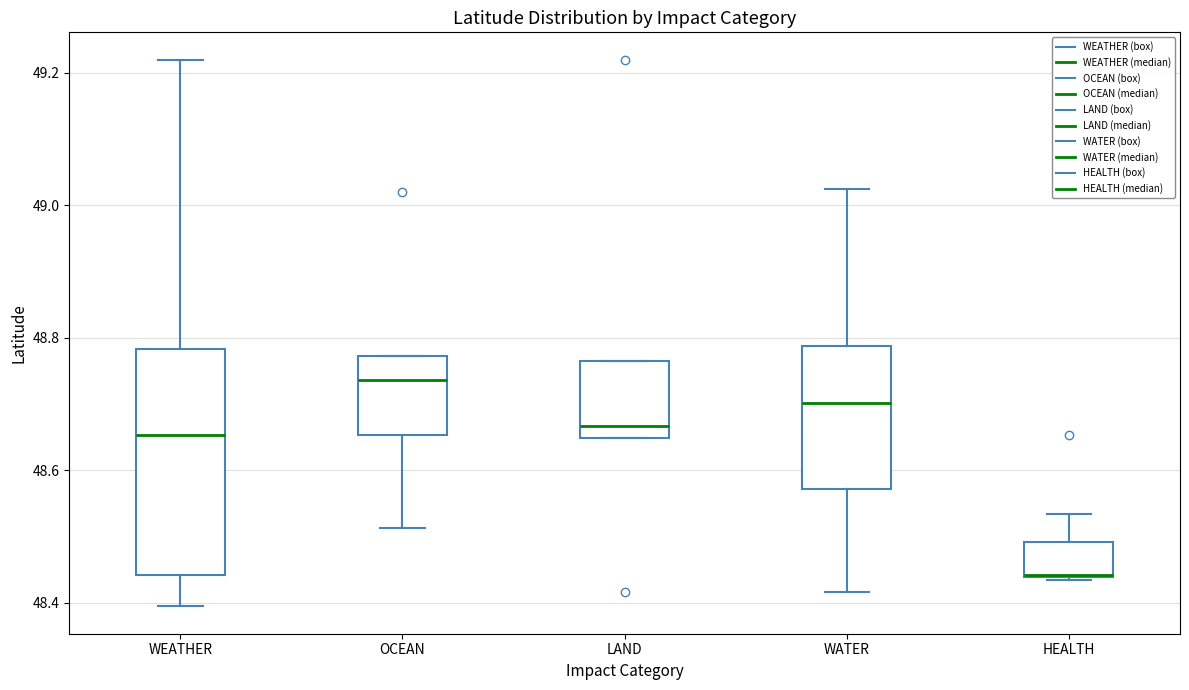

Reading left to right, read every box against the y-axis: the position of its median line, the range the box covers, and the ends of its whiskers. The values are not printed on the chart, so give them approximately, as read against the axis.

WEATHER: median 48.66, box 48.44 to 48.78, whiskers 48.40 to 49.22
OCEAN: median 48.74, box 48.66 to 48.78, whiskers 48.52 to 48.78
LAND: median 48.66, box 48.64 to 48.76, whiskers 48.64 to 48.76
WATER: median 48.70, box 48.58 to 48.78, whiskers 48.42 to 49.02
HEALTH: median 48.44 (drawn on the box's lower edge), box 48.44 to 48.50, whiskers 48.44 to 48.54